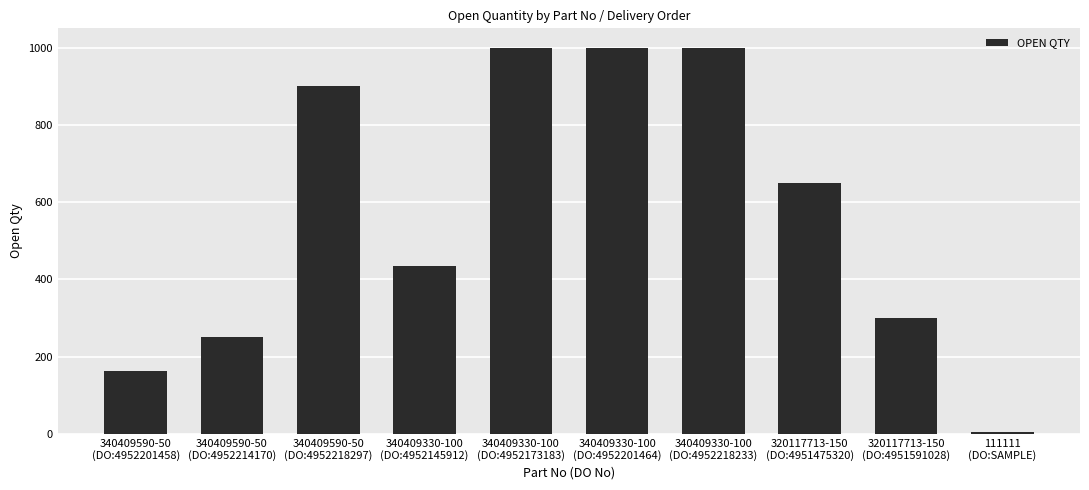

What is the difference between the maximum and second lowest values?

838